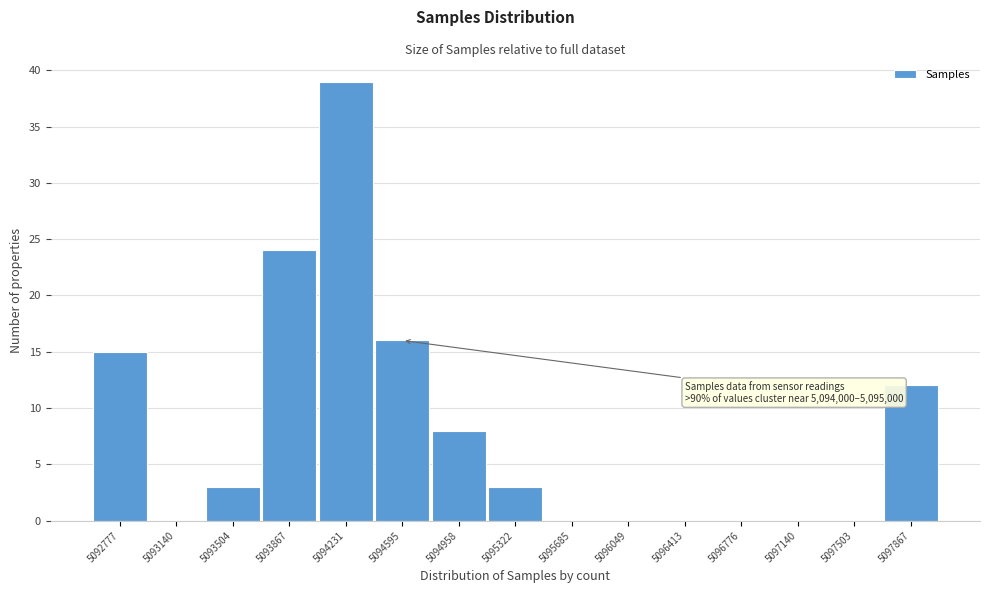

Reading right to left, transcribe all the data shown in this chart.

5097867=12	5097503=0	5097140=0	5096776=0	5096413=0	5096049=0	5095685=0	5095322=3	5094958=8	5094595=16	5094231=39	5093867=24	5093504=3	5093140=0	5092777=15